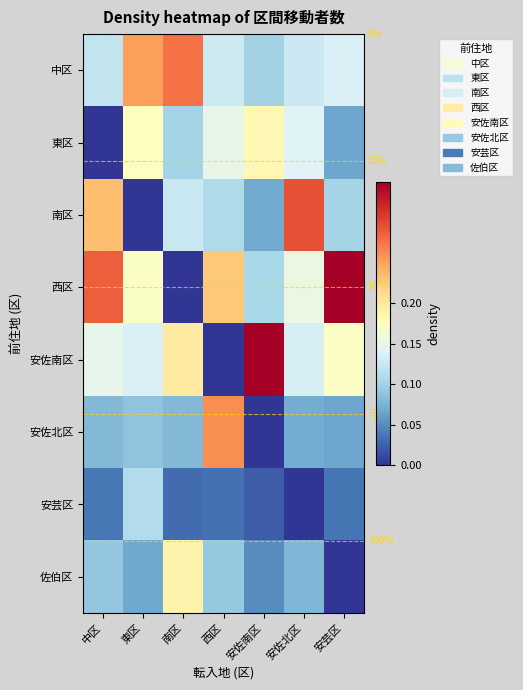

Which category has the lowest value in the 西区 series?

南区